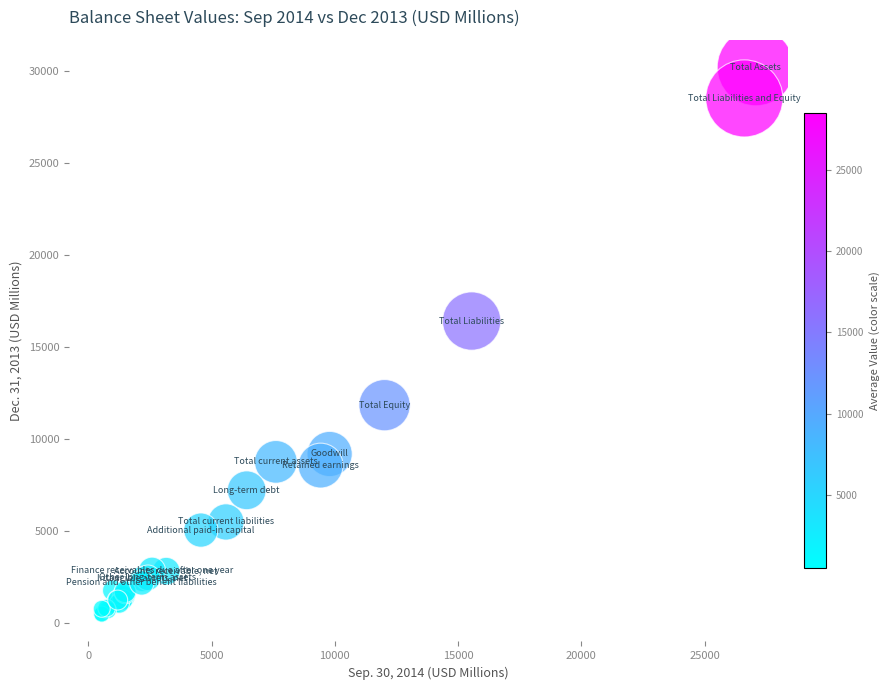

What Y value in the scatter plot is closest to 15360?

16427.3